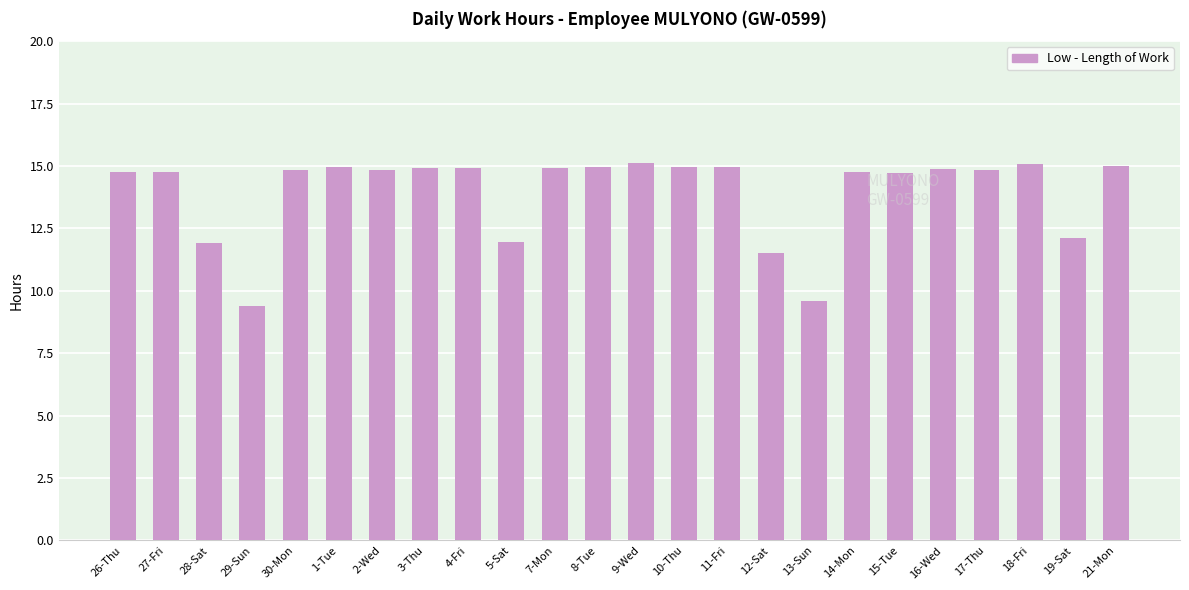

How many values are below 14?

6